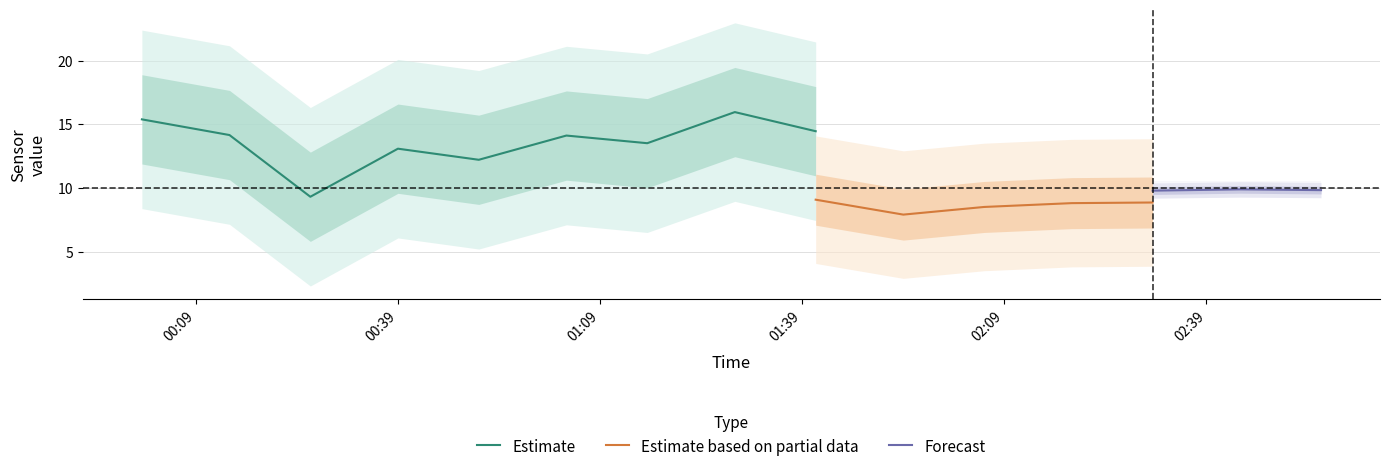

What is the minimum value for Estimate?

9.3